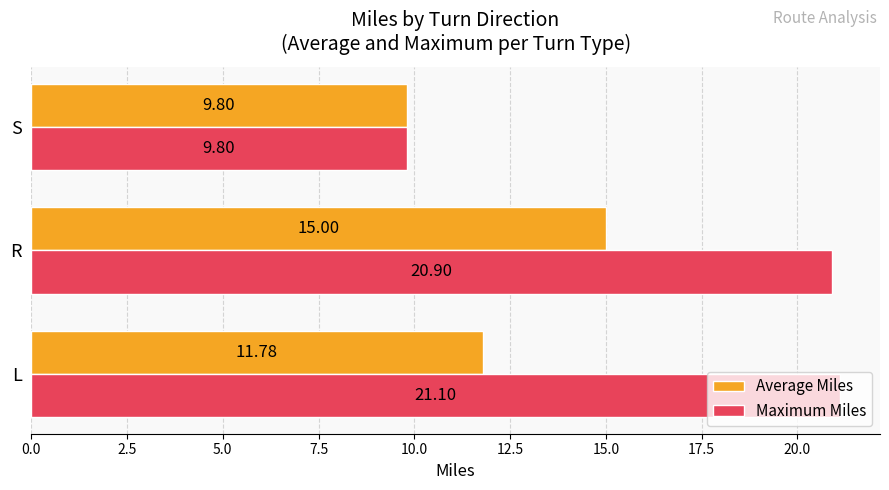

What is the average value of the Maximum Miles series?

17.3